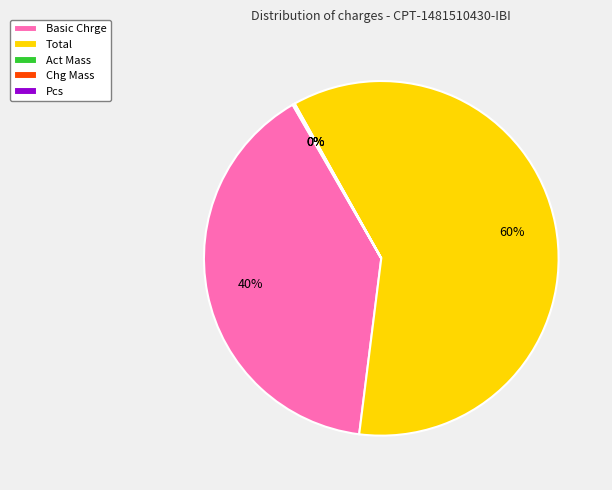

Which slice is the largest?

Total